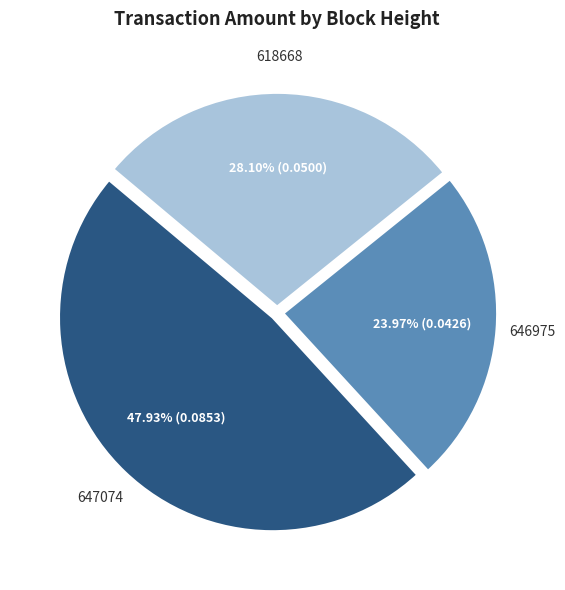

To the nearest percent, what portion does 647074 represent?

48%